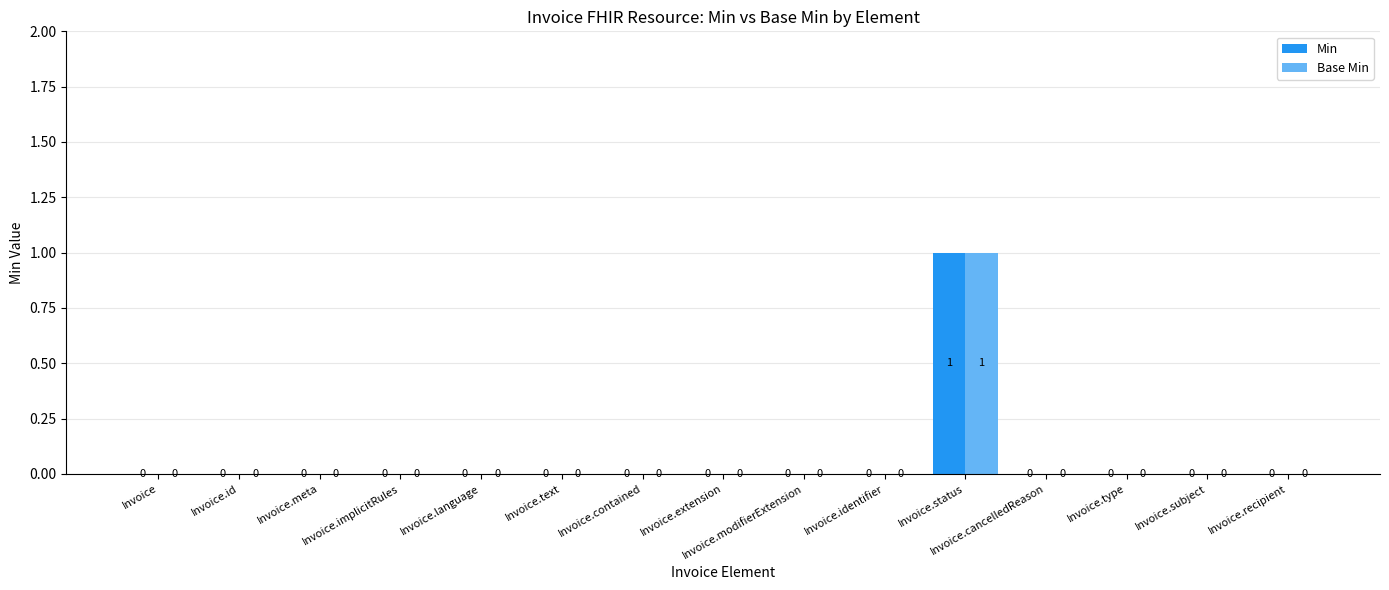

Reading left to right, extract all data points from this chart.

Min: Invoice=0	Invoice.id=0	Invoice.meta=0	Invoice.implicitRules=0	Invoice.language=0	Invoice.text=0	Invoice.contained=0	Invoice.extension=0	Invoice.modifierExtension=0	Invoice.identifier=0	Invoice.status=1	Invoice.cancelledReason=0	Invoice.type=0	Invoice.subject=0	Invoice.recipient=0
Base Min: Invoice=0	Invoice.id=0	Invoice.meta=0	Invoice.implicitRules=0	Invoice.language=0	Invoice.text=0	Invoice.contained=0	Invoice.extension=0	Invoice.modifierExtension=0	Invoice.identifier=0	Invoice.status=1	Invoice.cancelledReason=0	Invoice.type=0	Invoice.subject=0	Invoice.recipient=0